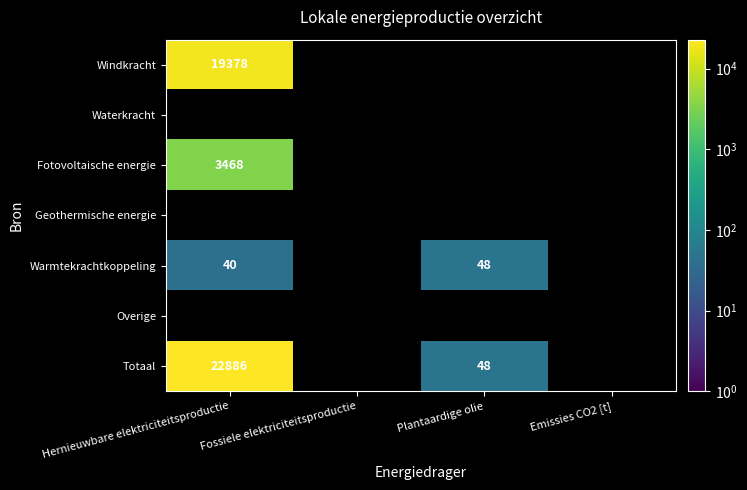

Which has a higher value, Emissies CO2 [t] or Fossiele elektriciteitsproductie?

Fossiele elektriciteitsproductie